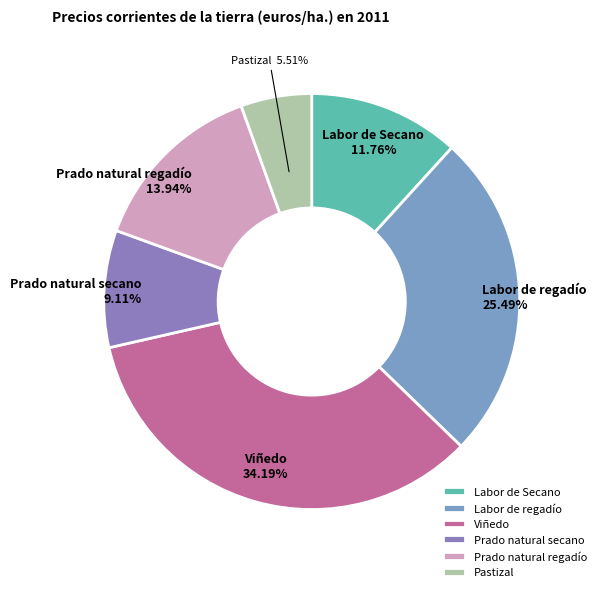

The Labor de regadío slice represents 25% of the pie. True or false?

True